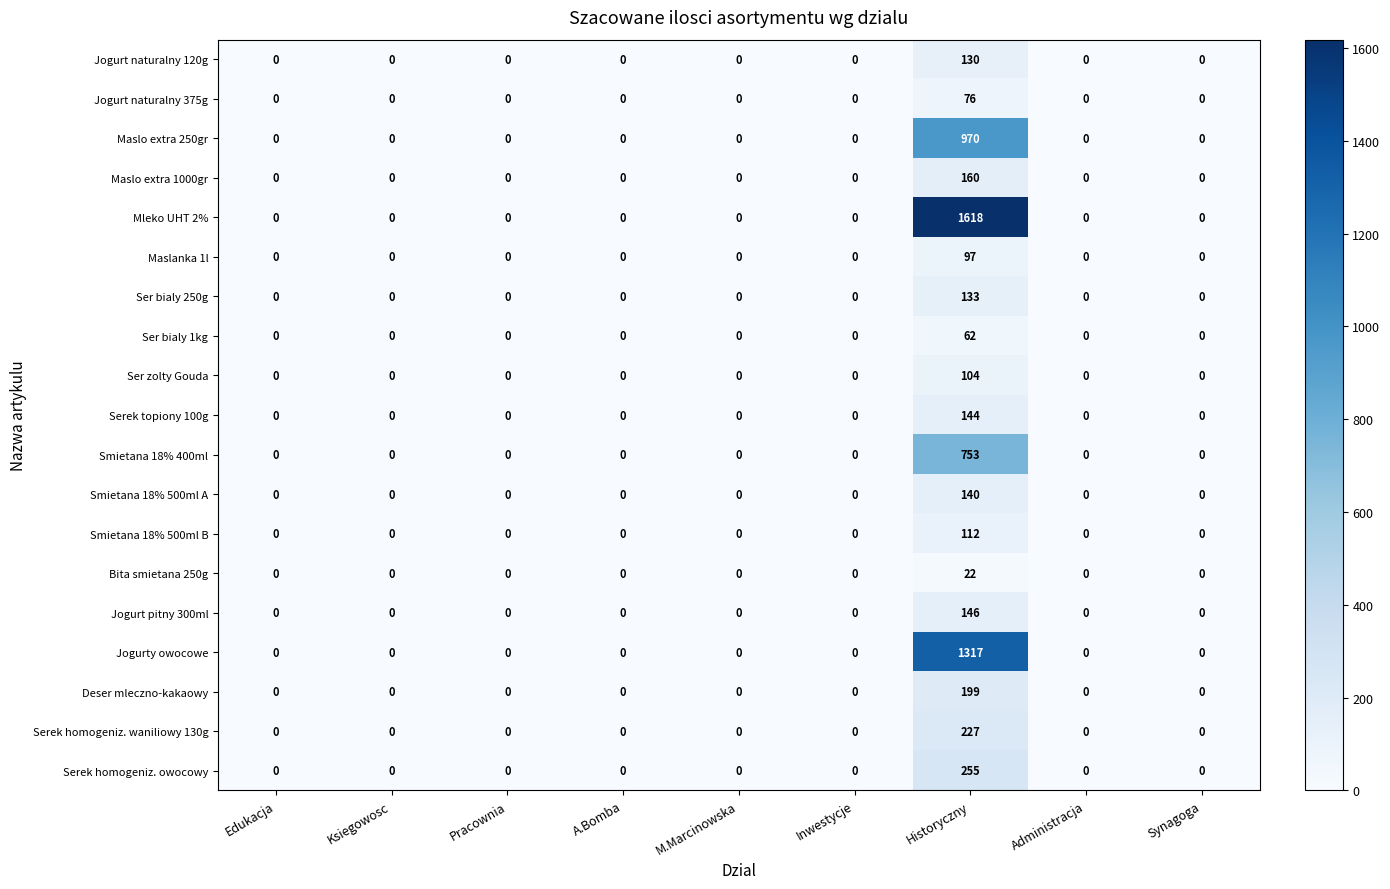

Rank the series at Historyczny from highest to lowest value.

Mleko UHT 2%, Jogurty owocowe, Maslo extra 250gr, Smietana 18% 400ml, Serek homogeniz. owocowy, Serek homogeniz. waniliowy 130g, Deser mleczno-kakaowy, Maslo extra 1000gr, Jogurt pitny 300ml, Serek topiony 100g, Smietana 18% 500ml A, Ser bialy 250g, Jogurt naturalny 120g, Smietana 18% 500ml B, Ser zolty Gouda, Maslanka 1l, Jogurt naturalny 375g, Ser bialy 1kg, Bita smietana 250g